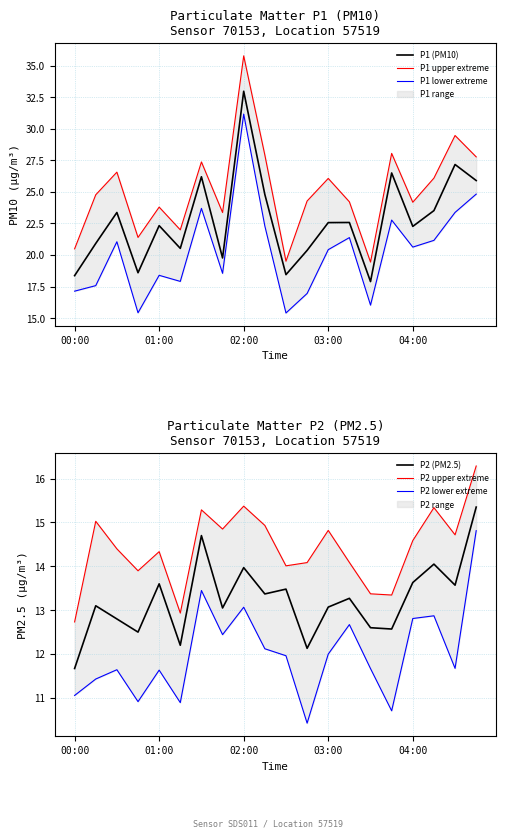

What value does the P2 lower extreme series have at 14?

11.7